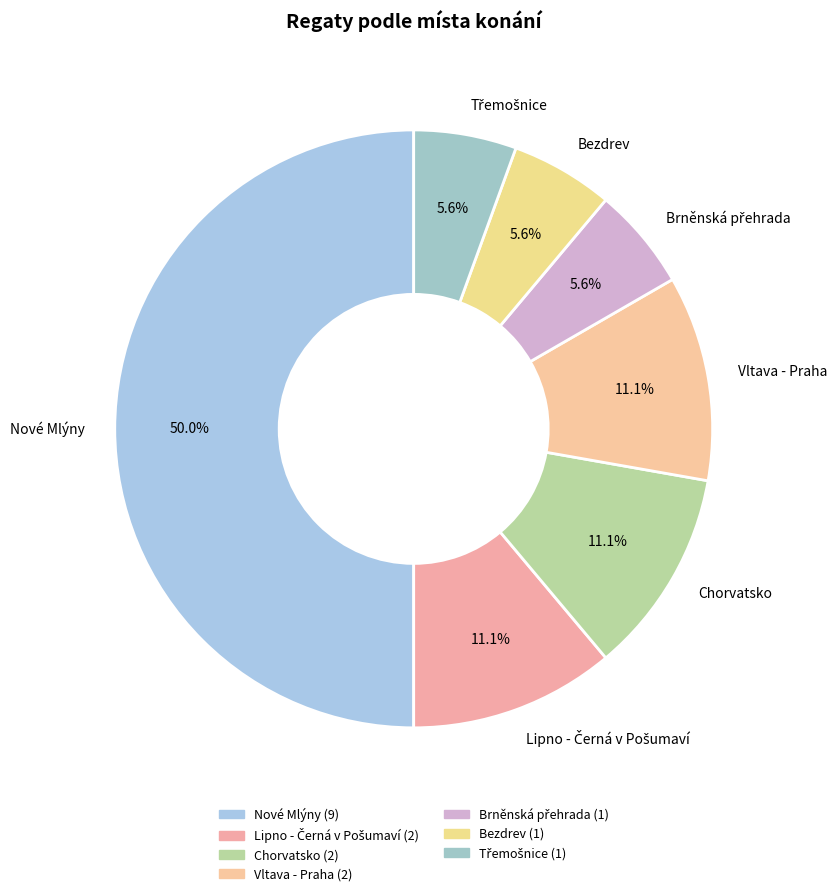

How much of the chart is everything except Chorvatsko?

88.9%